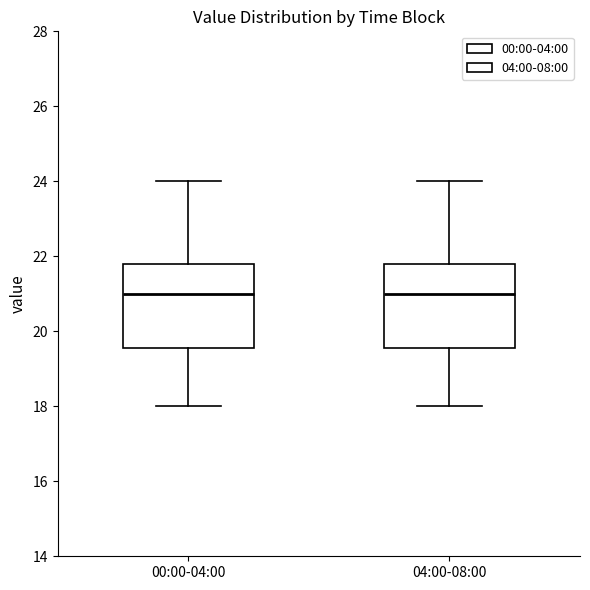

Reading left to right, read every box against the y-axis: the position of its median line, the range the box covers, and the ends of its whiskers. The values are not printed on the chart, so give them approximately, as read against the axis.

00:00-04:00: median 21.0, box 19.6 to 21.8, whiskers 18.0 to 24.0
04:00-08:00: median 21.0, box 19.6 to 21.8, whiskers 18.0 to 24.0